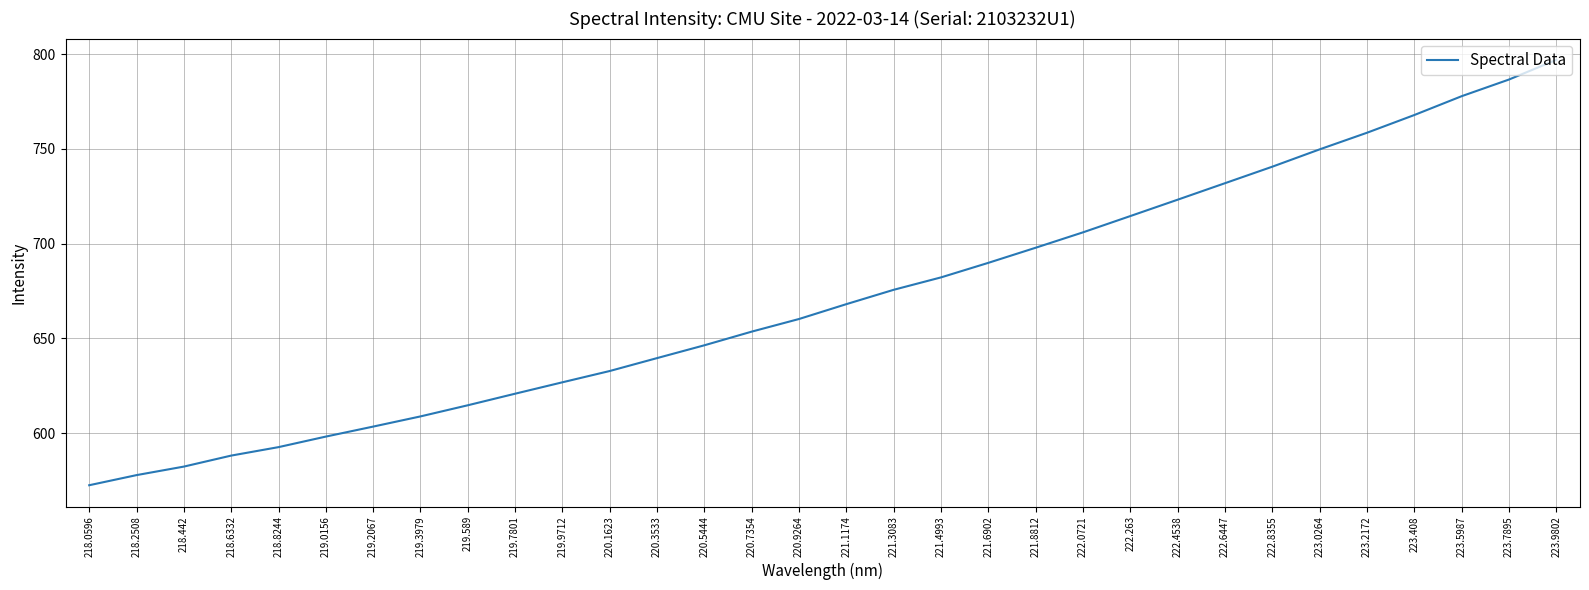

What is the change in value from 220.1623 to 223.0264?

+117.0